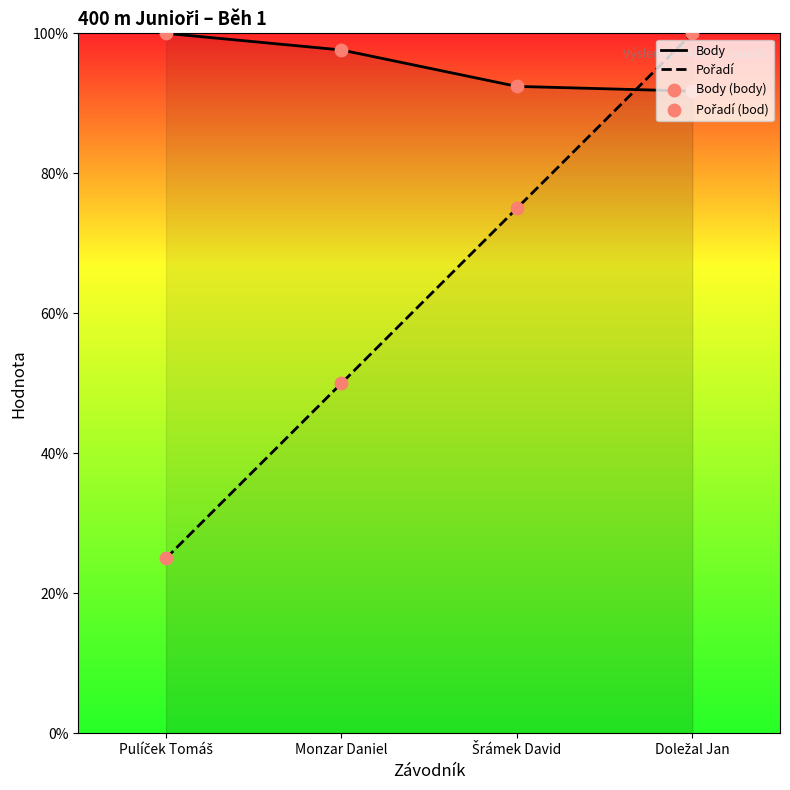

Which series has the largest total across all categories?

Body